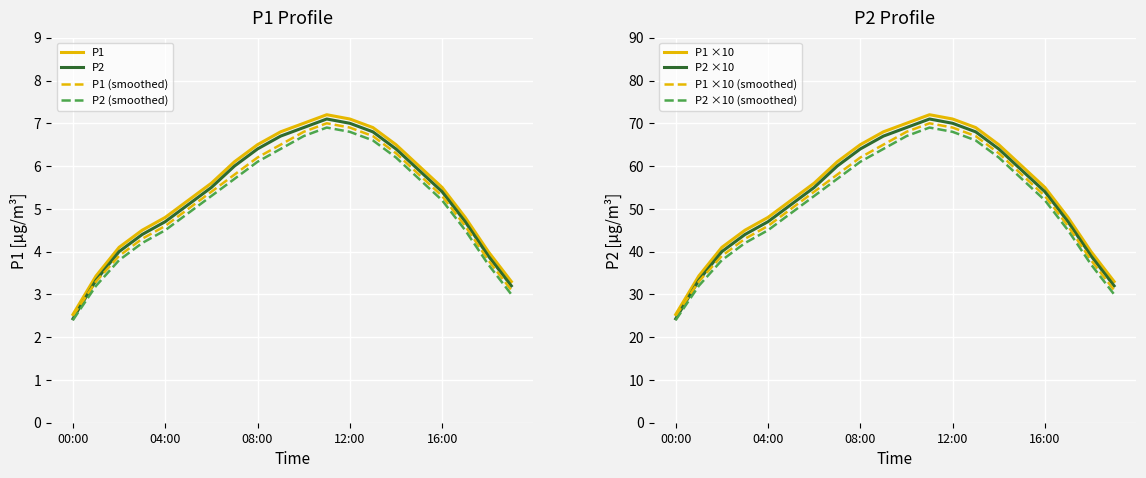

What is the average value of the P1 series?

5.4